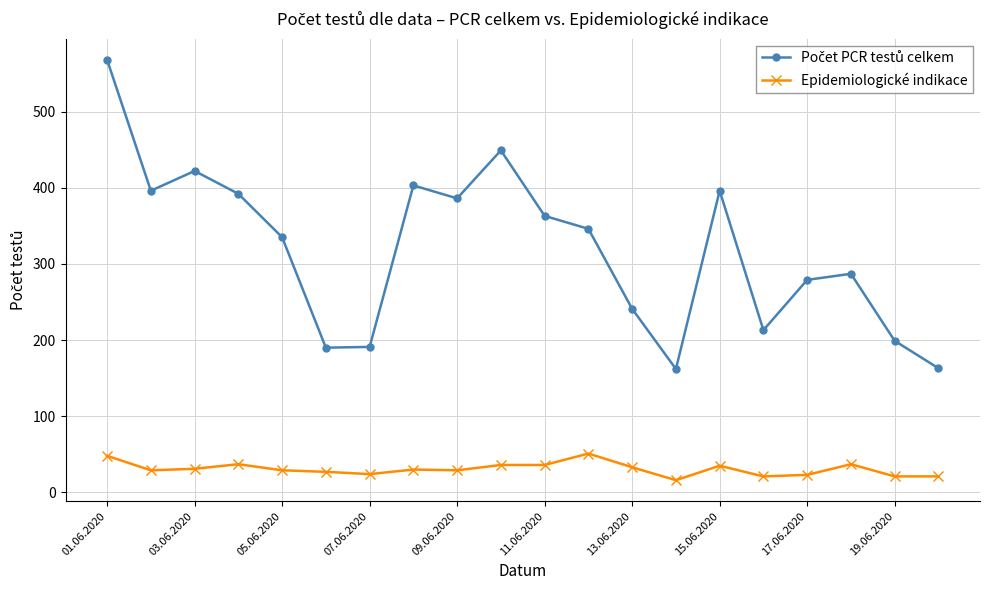

What is the difference between the maximum and minimum values in the Epidemiologické indikace series?

35